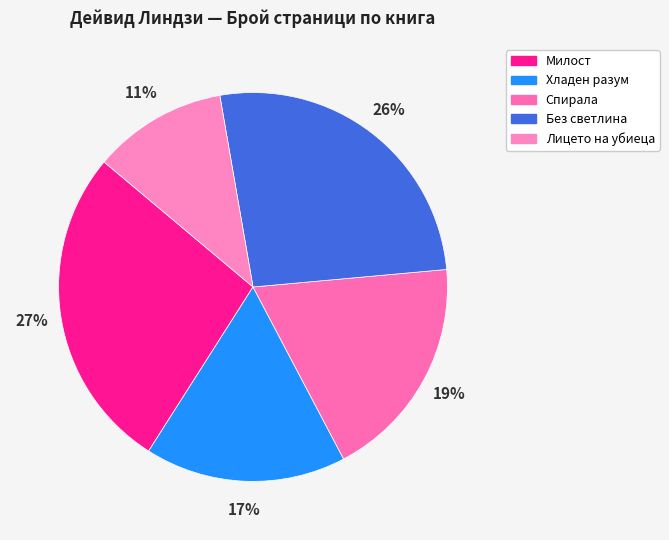

What percentage is NOT represented by Хладен разум?

83.3%